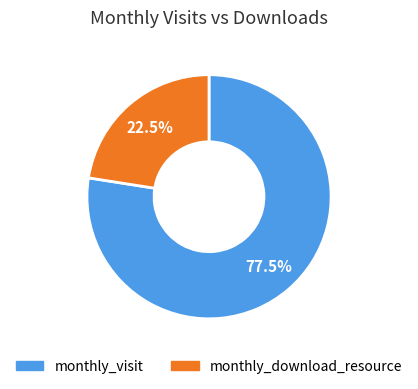

Is there a majority slice in this chart?

Yes